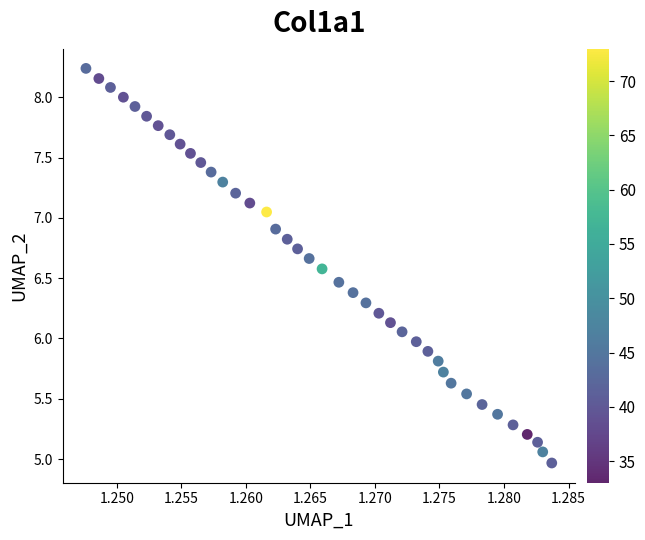

Count the number of points in this scatter plot.

40